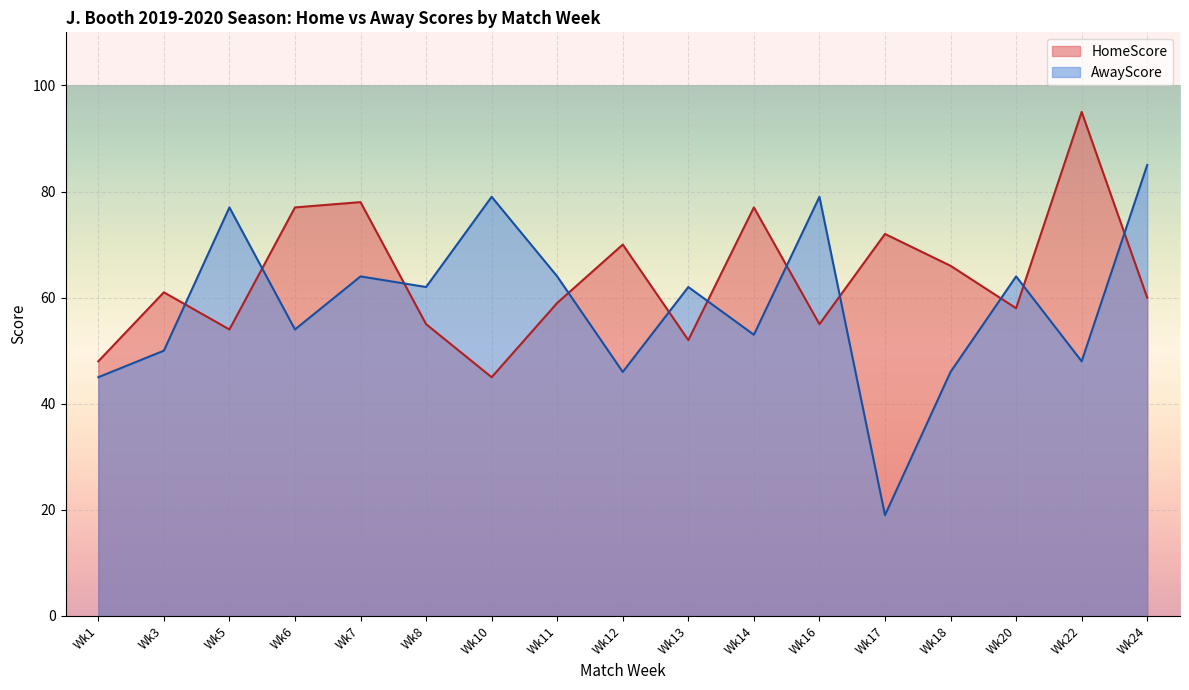

What is the average value of the HomeScore series?

64